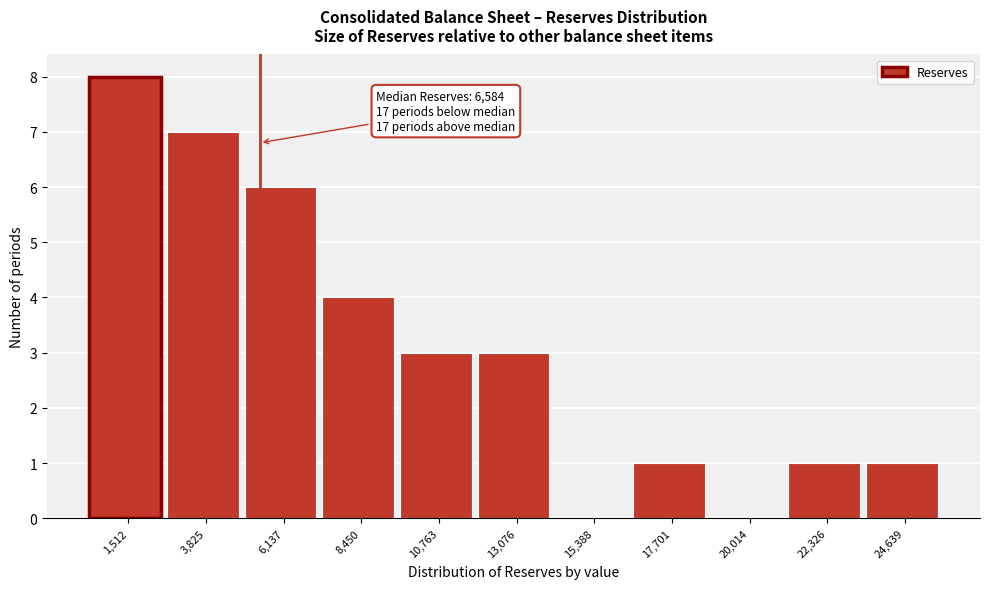

Reading left to right, transcribe all the data shown in this chart.

1,512=8	3,825=7	6,137=6	8,450=4	10,763=3	13,076=3	15,388=0	17,701=1	20,014=0	22,326=1	24,639=1